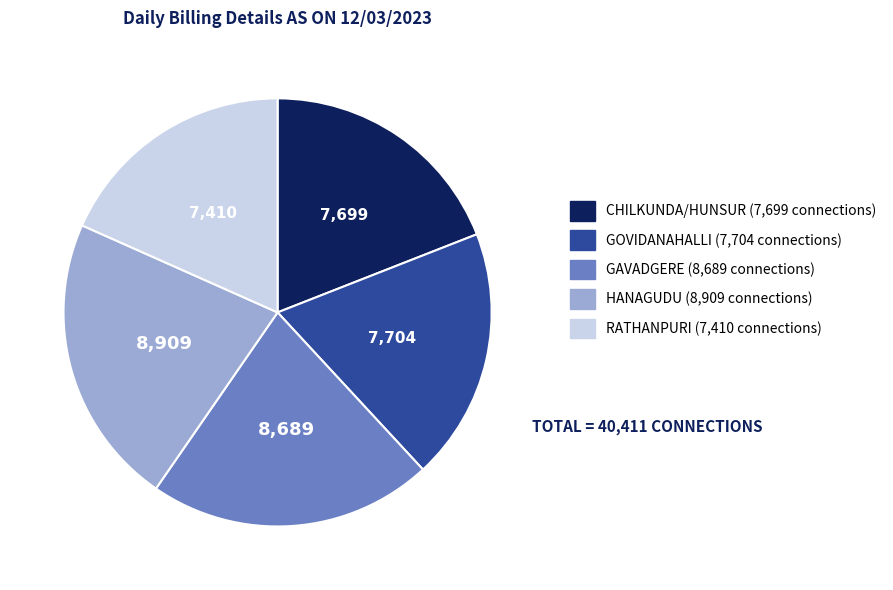

Is it true that GAVADGERE is 32% of the pie?

False